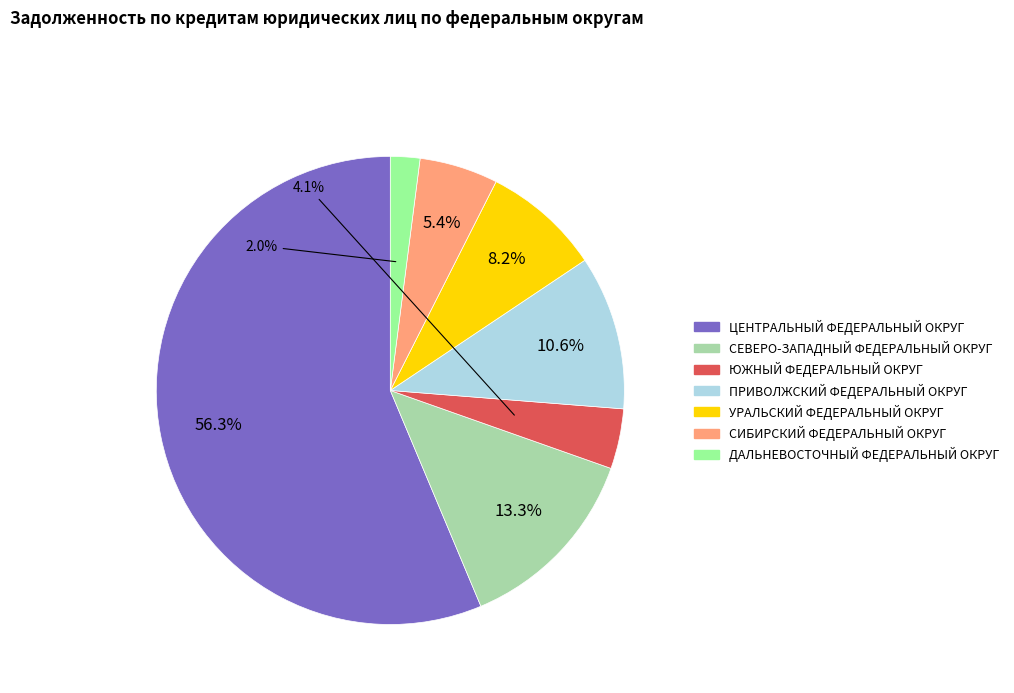

Which slice is the smallest?

ДАЛЬНЕВОСТОЧНЫЙ ФЕДЕРАЛЬНЫЙ ОКРУГ